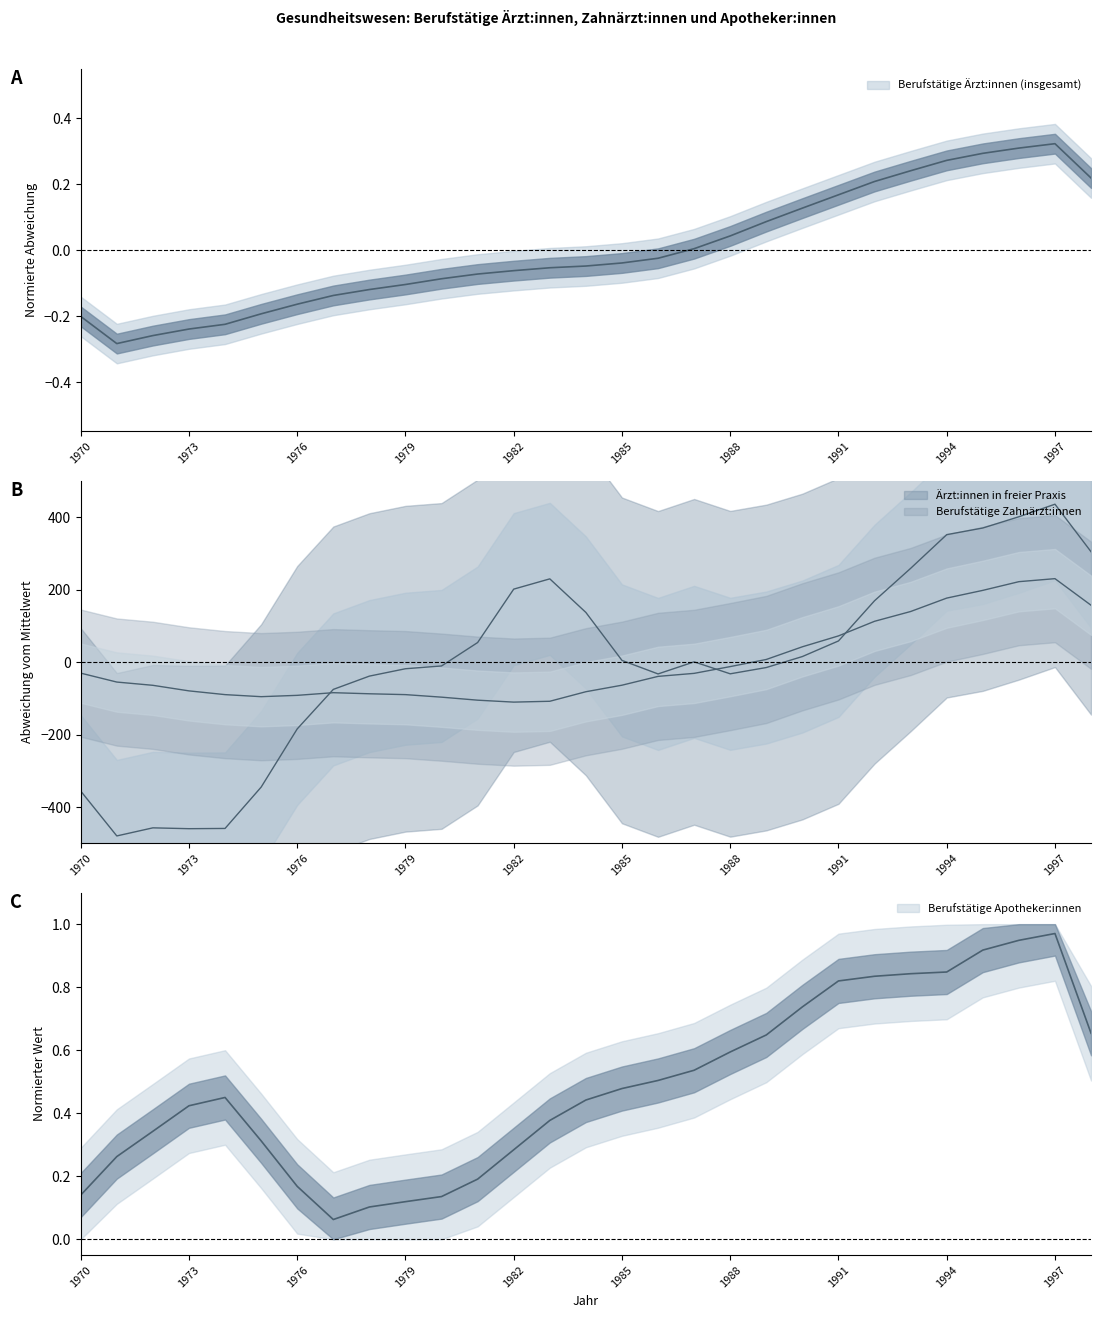

Between which two adjacent categories do Berufstätige Ärzt:innen (insgesamt) and Berufstätige Zahnärzt:innen first intersect?

1988 and 1989